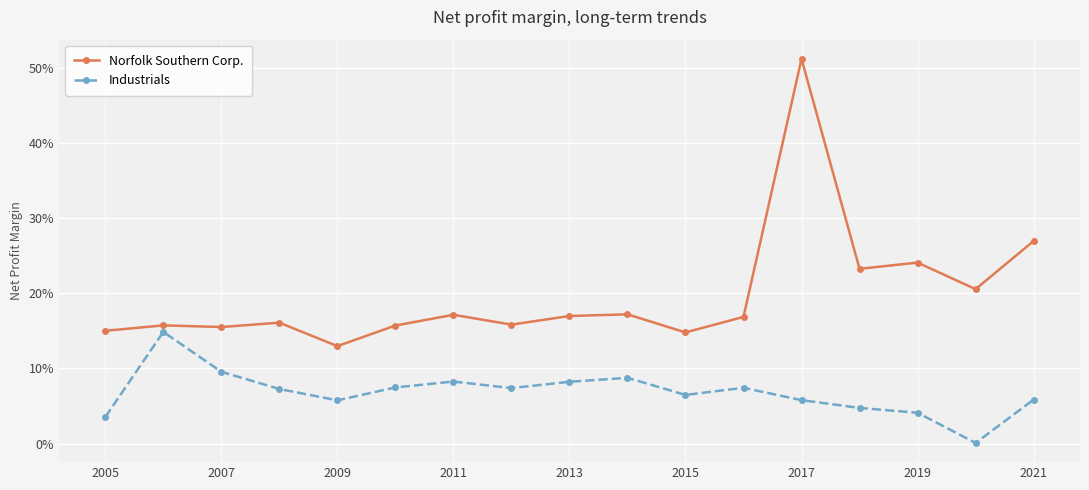

Does the chart have visible grid lines?

Yes